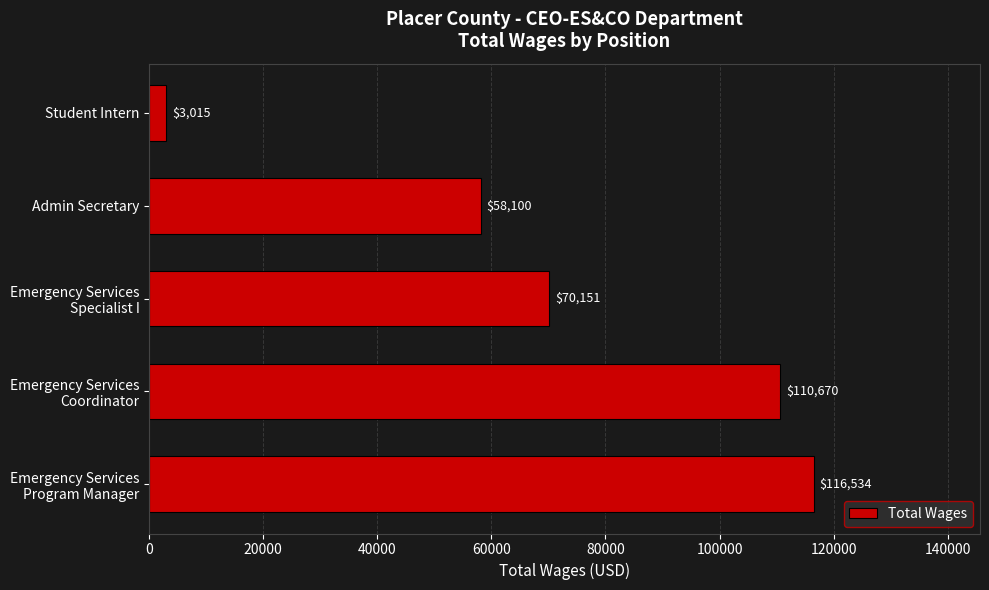

Reading bottom to top, list all the values displayed in this chart.

116534	110670	70151	58100	3015